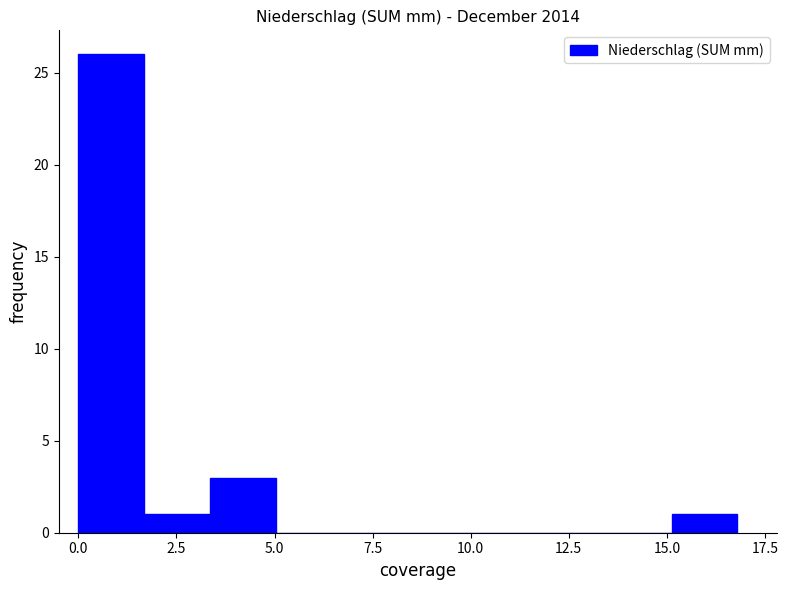

Read against the x-axis, roughly where is the centre of the tallest bar?

1.0